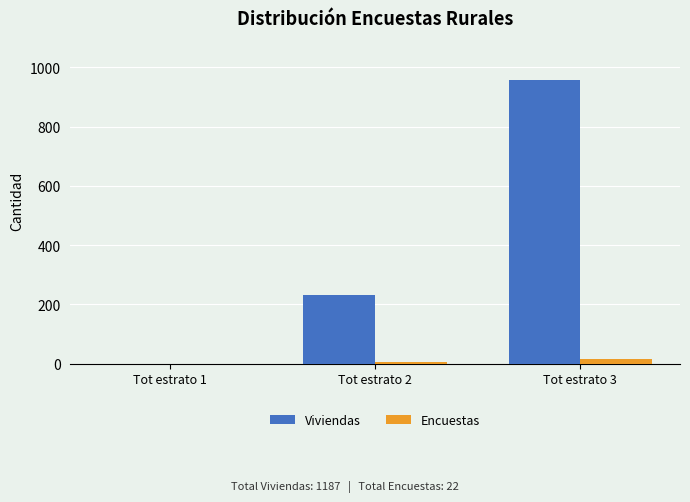

Count the number of categories in the chart.

3